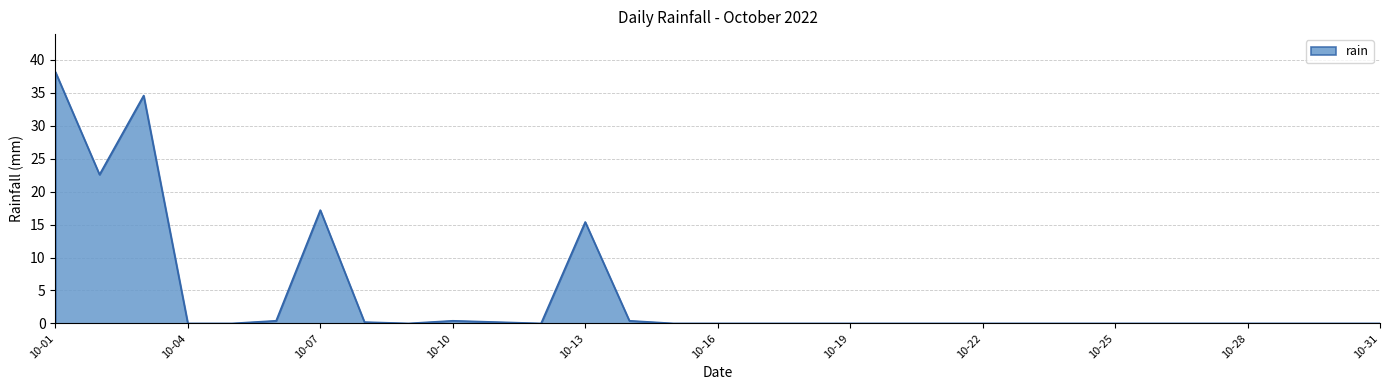

Reading right to left, what are all the values shown in this chart?

0.0	0.0	0.0	0.0	0.0	0.0	0.0	0.0	0.0	0.0	0.0	0.0	0.0	0.0	0.0	0.0	0.0	0.4	15.4	0.0	0.2	0.4	0.0	0.2	17.2	0.4	0.0	0.0	34.6	22.6	38.2